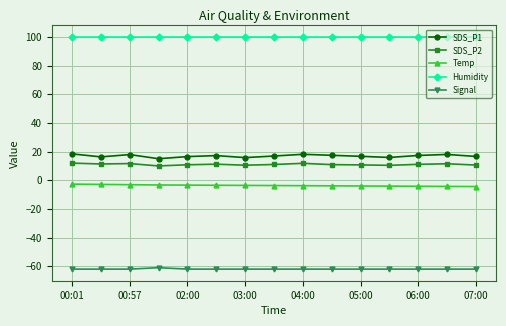

True or false: Humidity and SDS_P1 cross at least once.

False